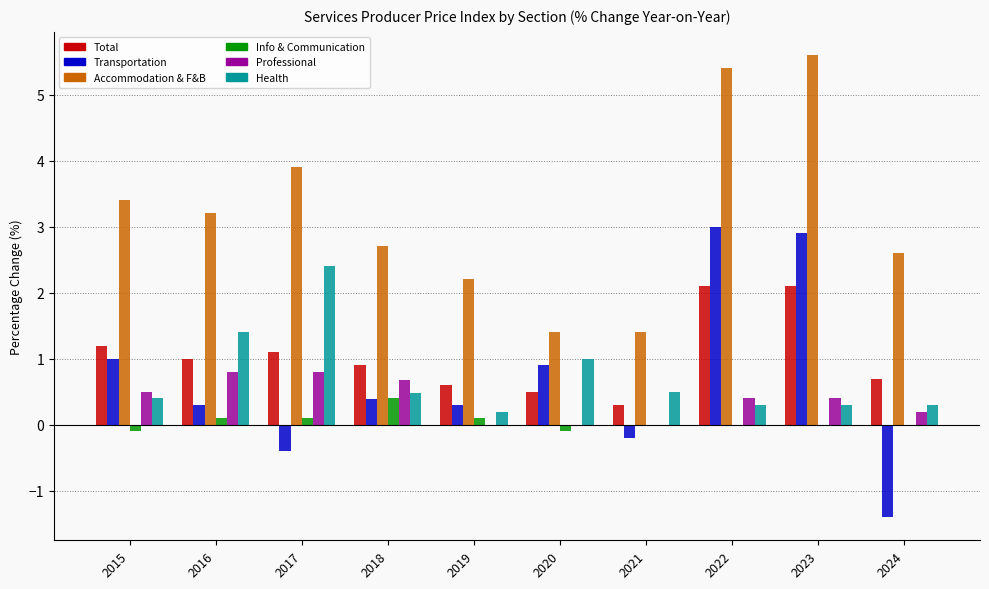

Which category has the highest value across all series?

2023